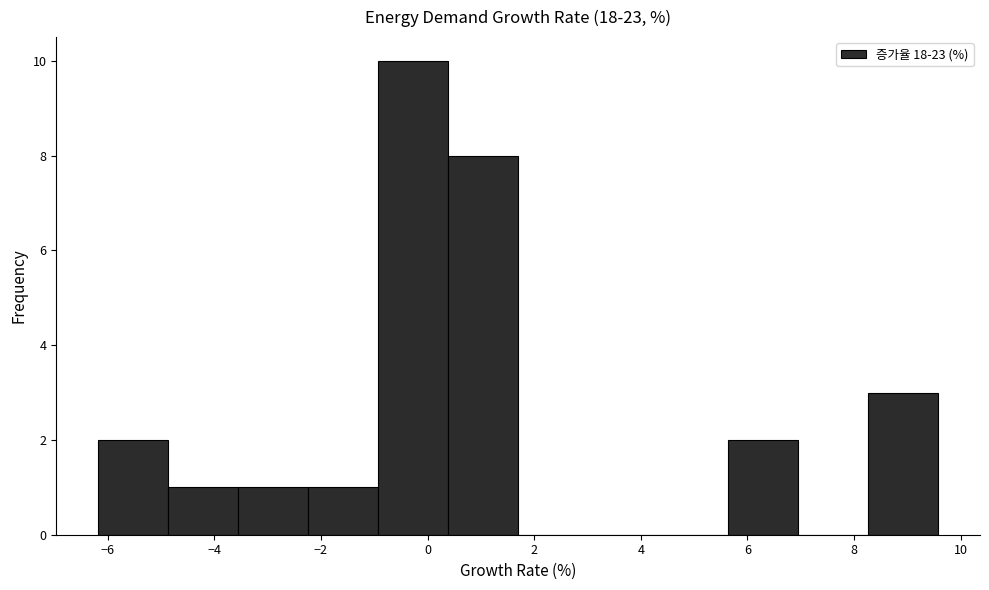

How tall is the bar that spans -1.0 to 0.4 on the x-axis? Neither the bar edges nor the heights are printed on the chart, so give them approximately, as read against the axes.

10